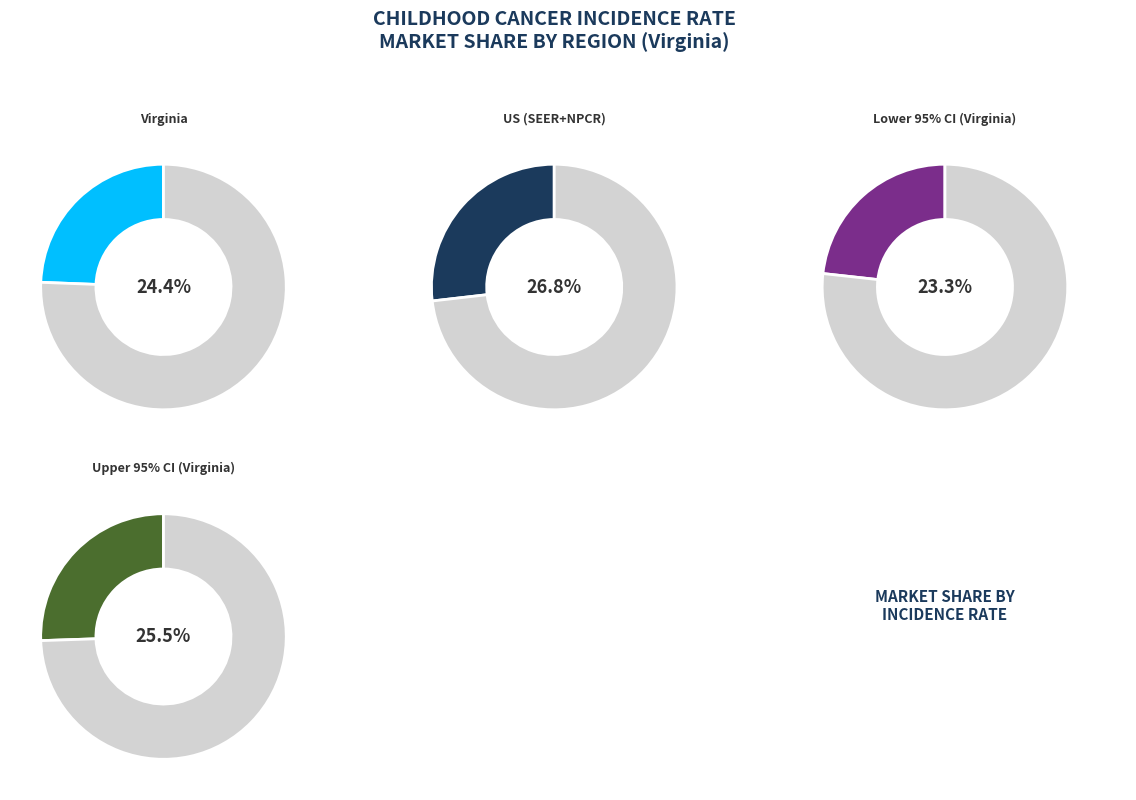

To the nearest percent, what percentage of the pie is Virginia?

24%